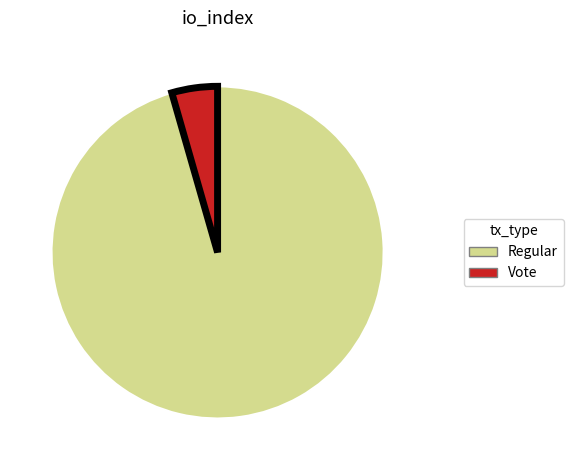

Is there a majority slice in this chart?

Yes